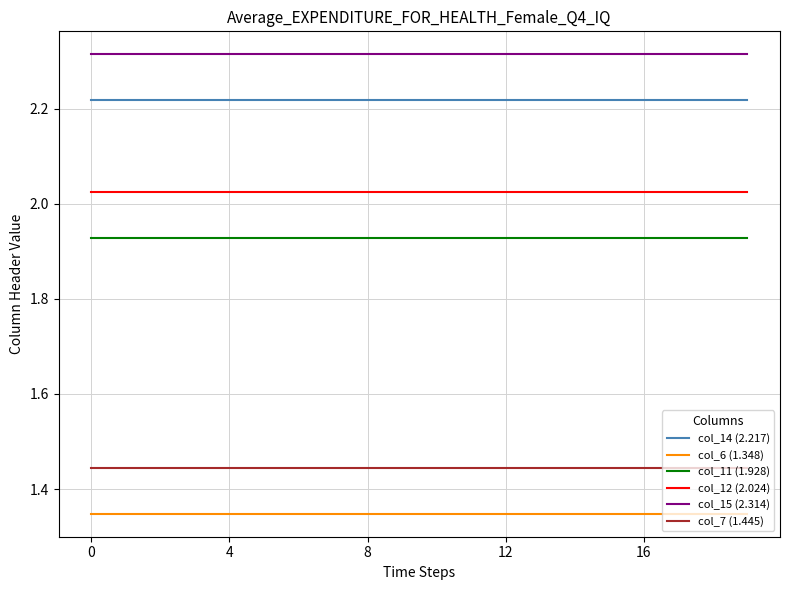

Rank the series by their maximum value, from lowest to highest.

col_6 (1.348), col_7 (1.445), col_11 (1.928), col_12 (2.024), col_14 (2.217), col_15 (2.314)